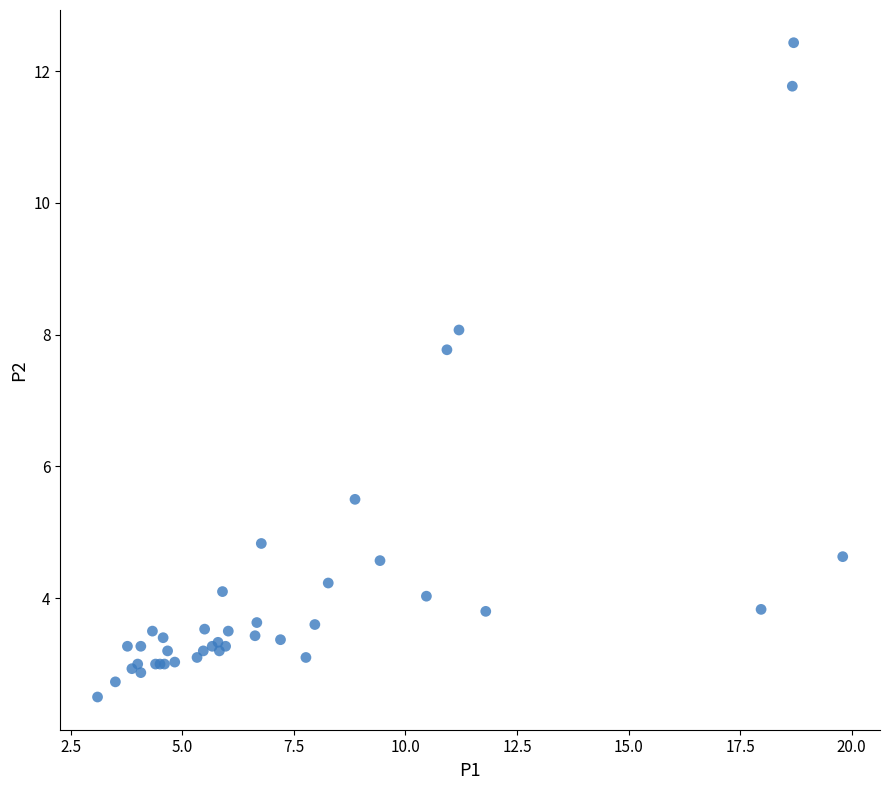

What Y value in the scatter plot is closest to 7?

7.8